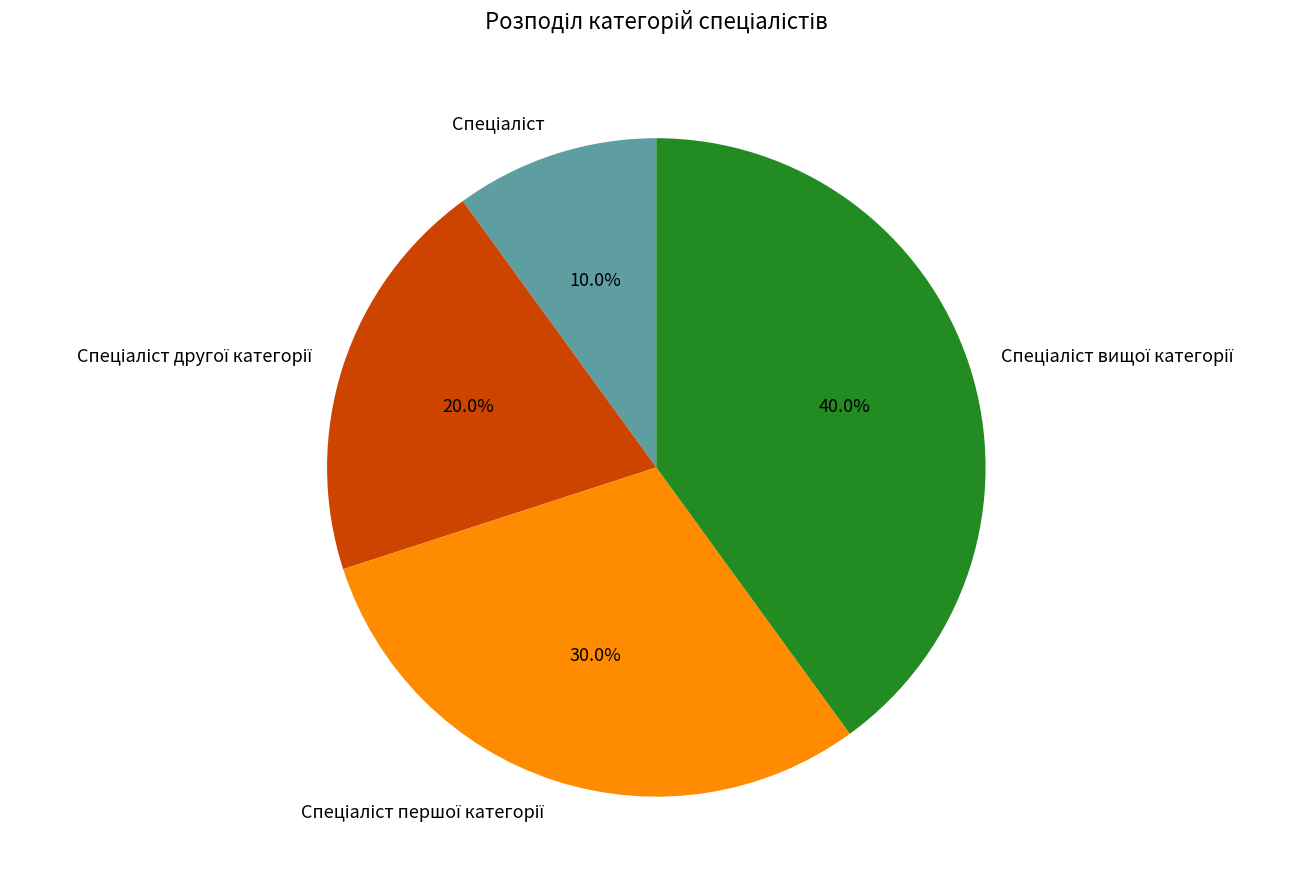

Is there a majority slice in this chart?

No